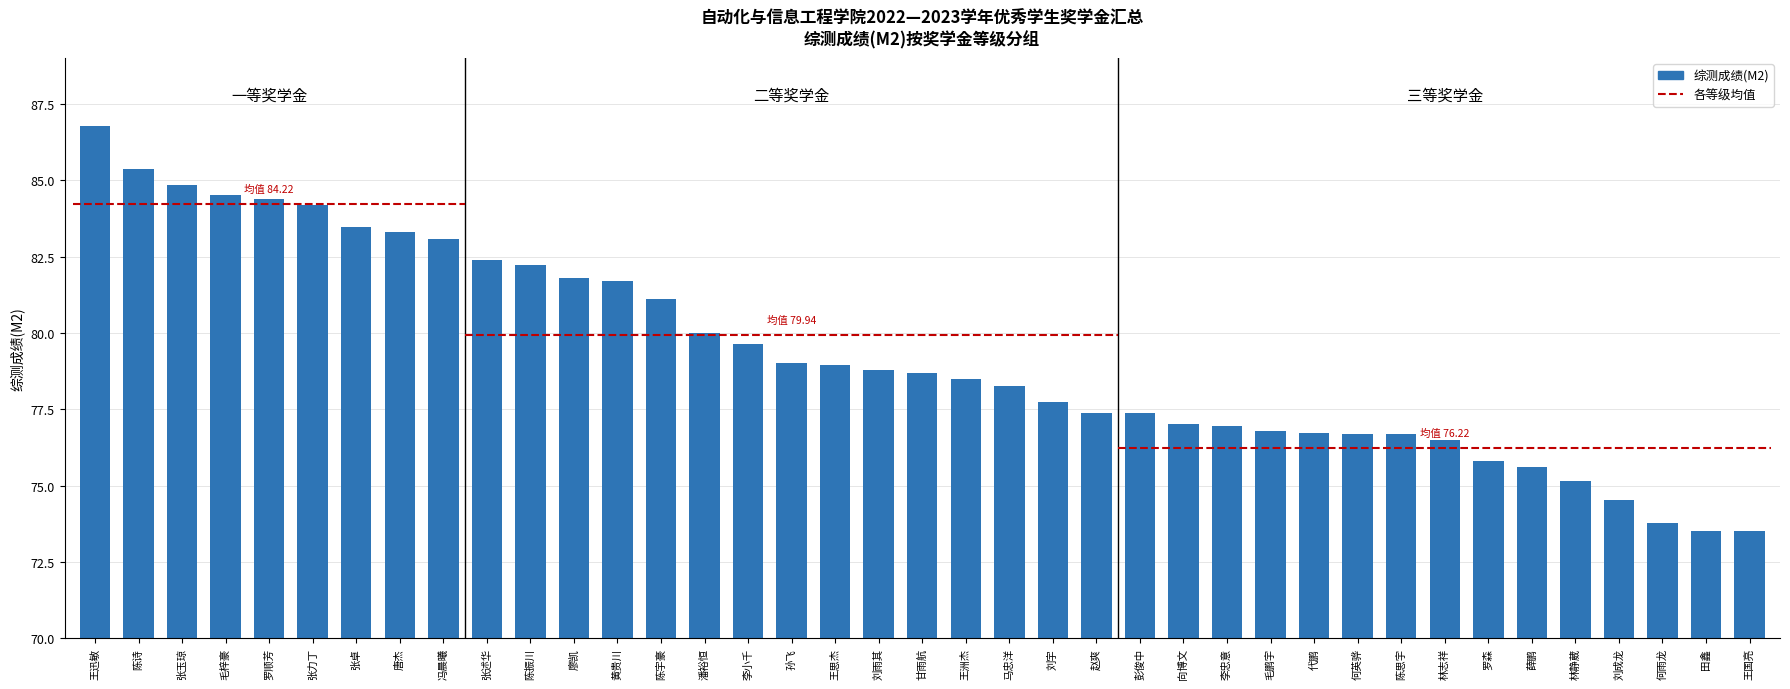

How many data points are less than 78?

17